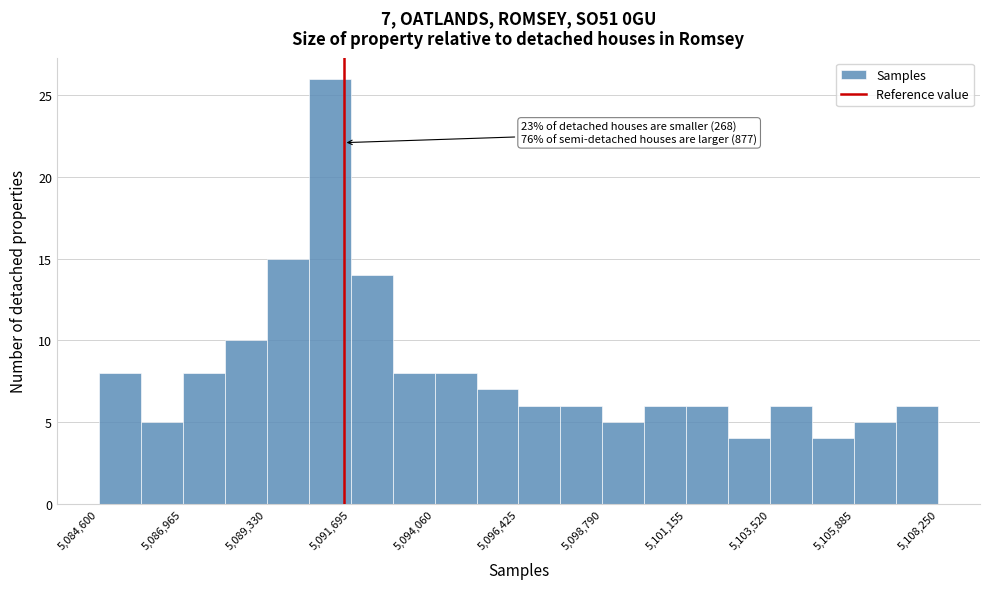

Read against the x-axis, roughly where is the centre of the tallest bar?

5091000